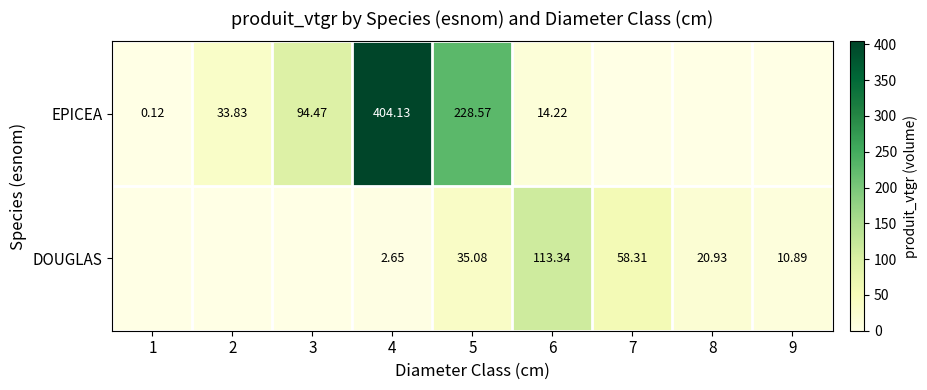

True or false: DOUGLAS has a value of 60.5 at 5.

False